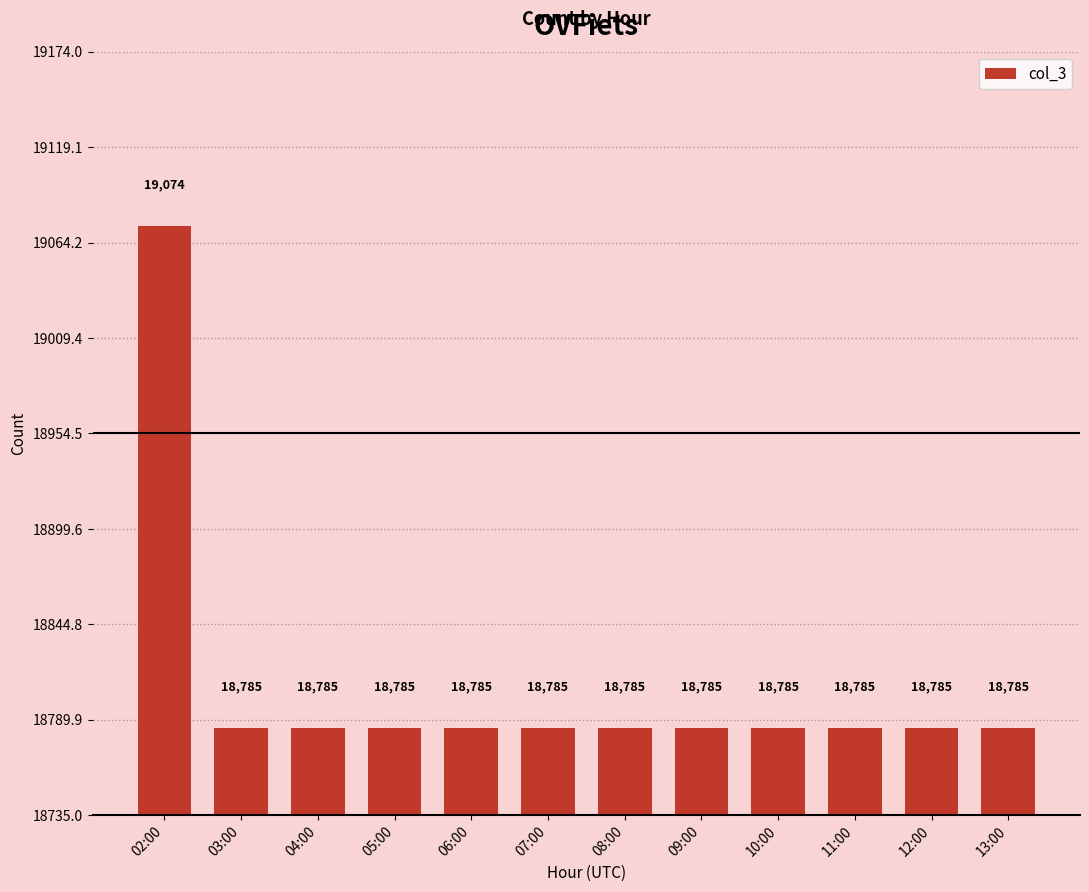

Reading left to right, transcribe all the data shown in this chart.

19074	18785	18785	18785	18785	18785	18785	18785	18785	18785	18785	18785